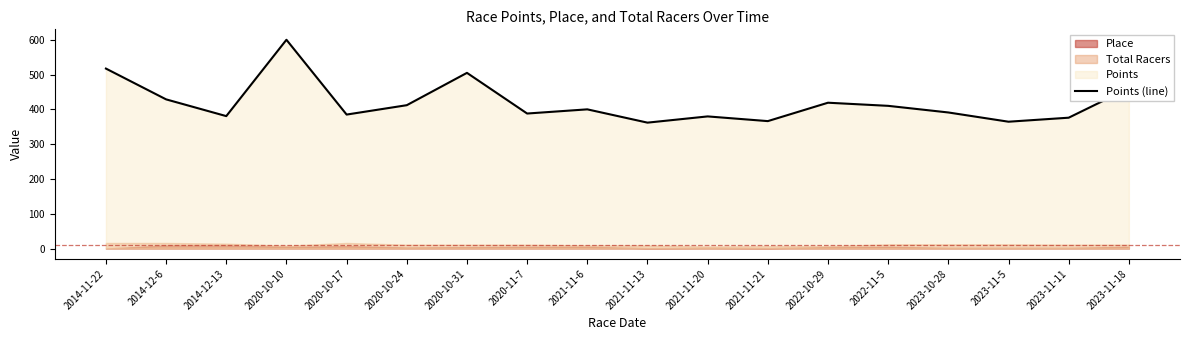

What is the average value?

419.2